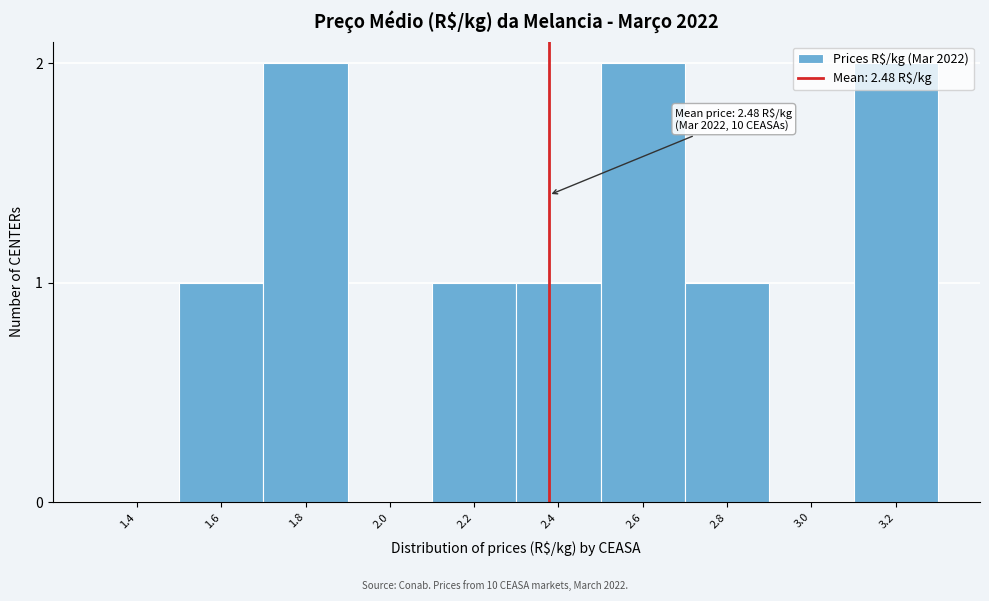

Is it true that the value at 3.0 is -1?

False